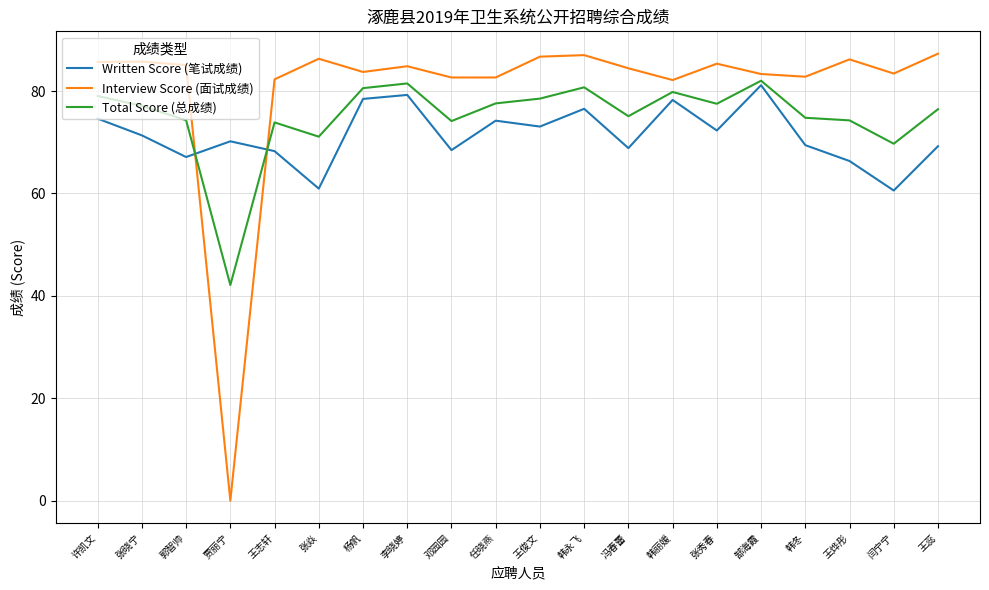

What is the difference between the Interview Score (面试成绩) values at 李晓婷 and 郭智帅?

0.2